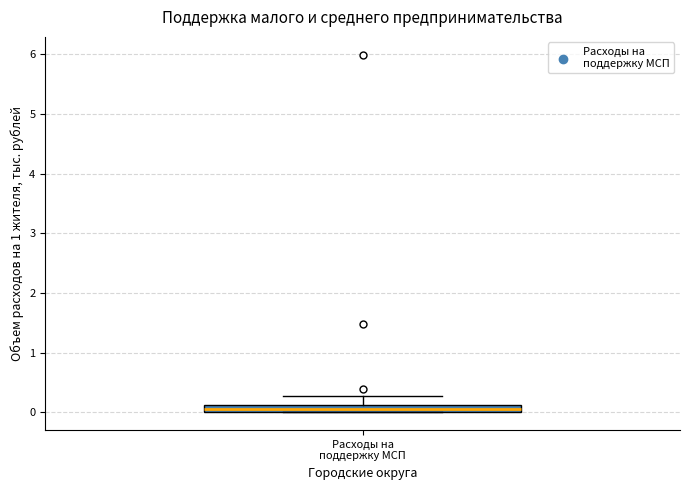

Where is the upper edge of the box for Расходы на поддержку МСП on the y-axis? The values are not printed on the chart, so give them approximately, as read against the axis.

0.1